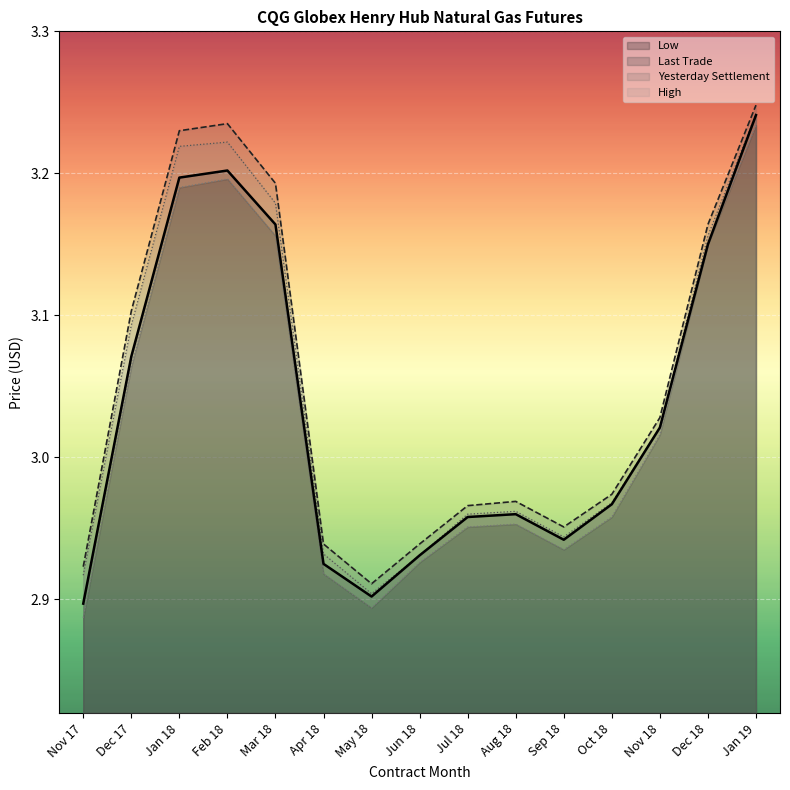

What is the difference between the maximum and second lowest values in the Last Trade series?

0.3